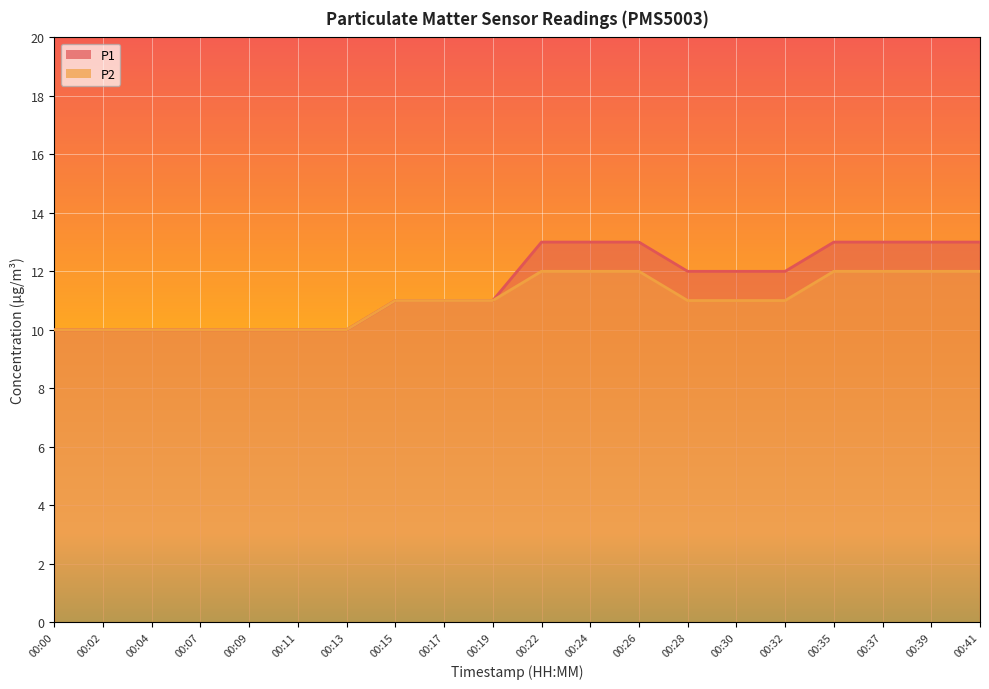

Rank the series by their average value, from lowest to highest.

P2, P1